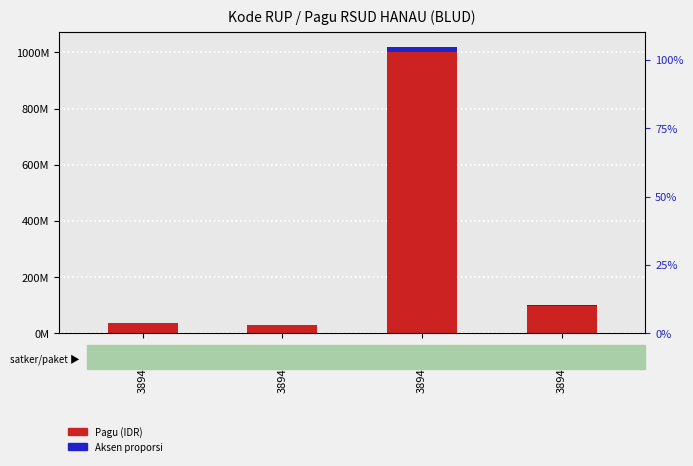

How many data points in Pagu are above 100000000?

1